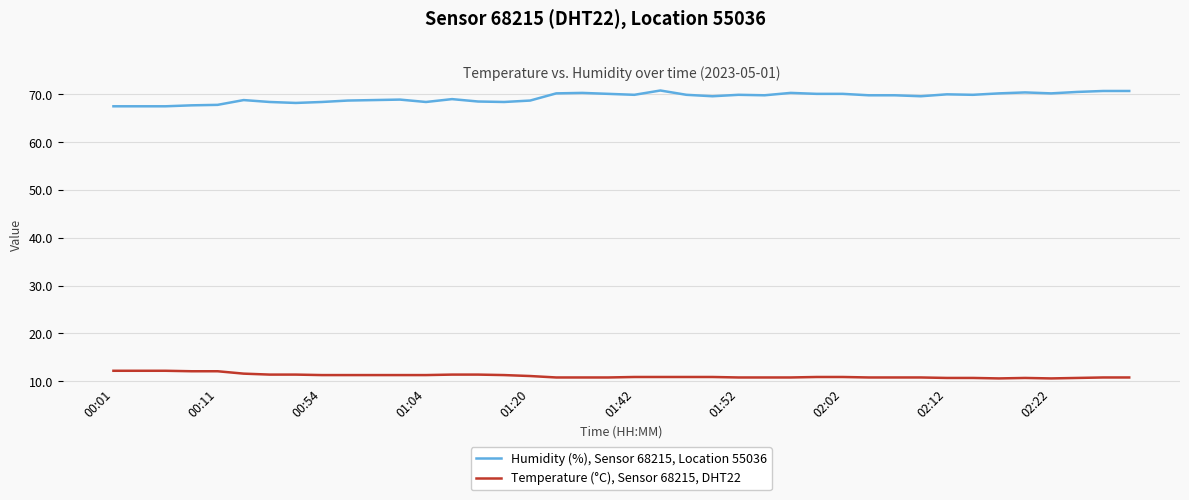

Rank the series by their average value, from highest to lowest.

Humidity (%), Sensor 68215, Location 55036, Temperature (°C), Sensor 68215, DHT22